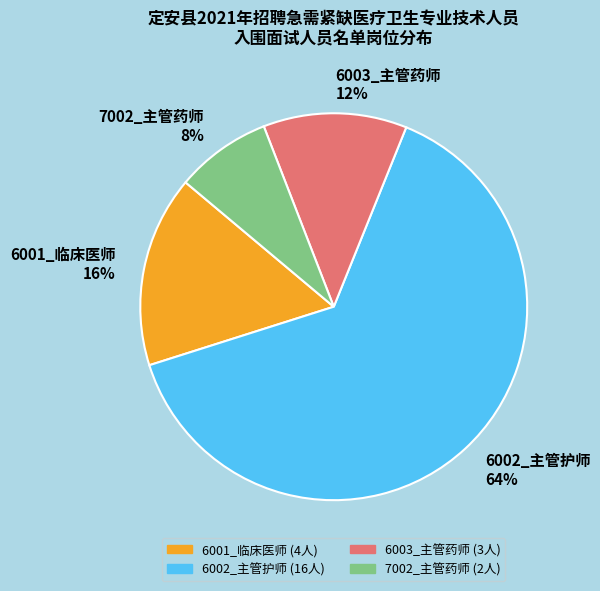

Does 6003_主管药师 account for over 50% of the chart?

No